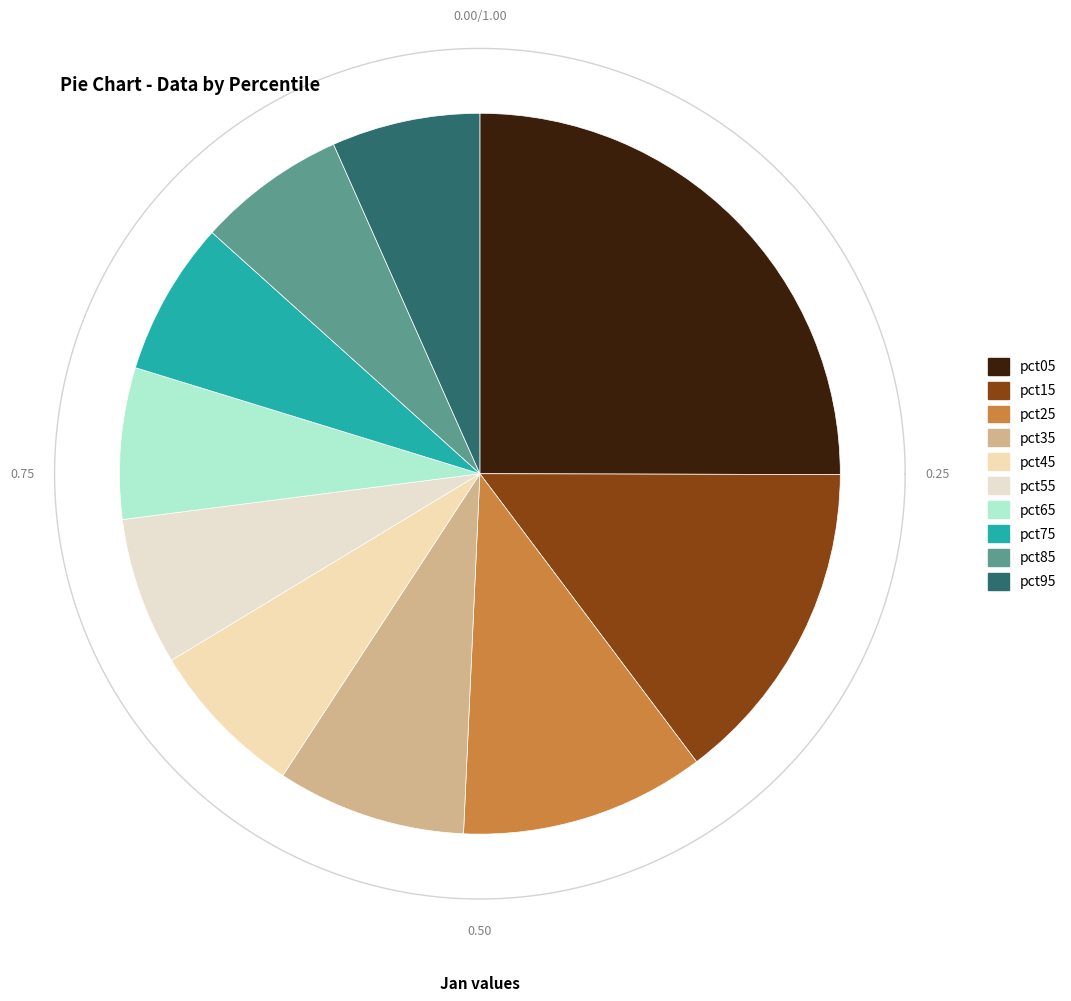

Does pct55 account for over 50% of the chart?

No